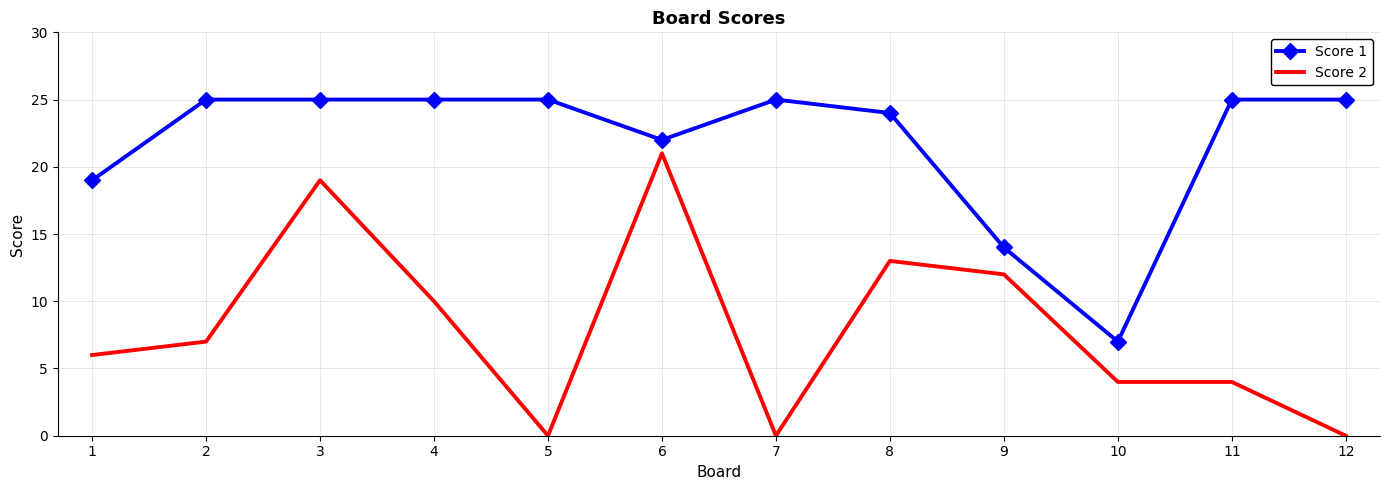

True or false: Score 1 and Score 2 cross at least once.

False